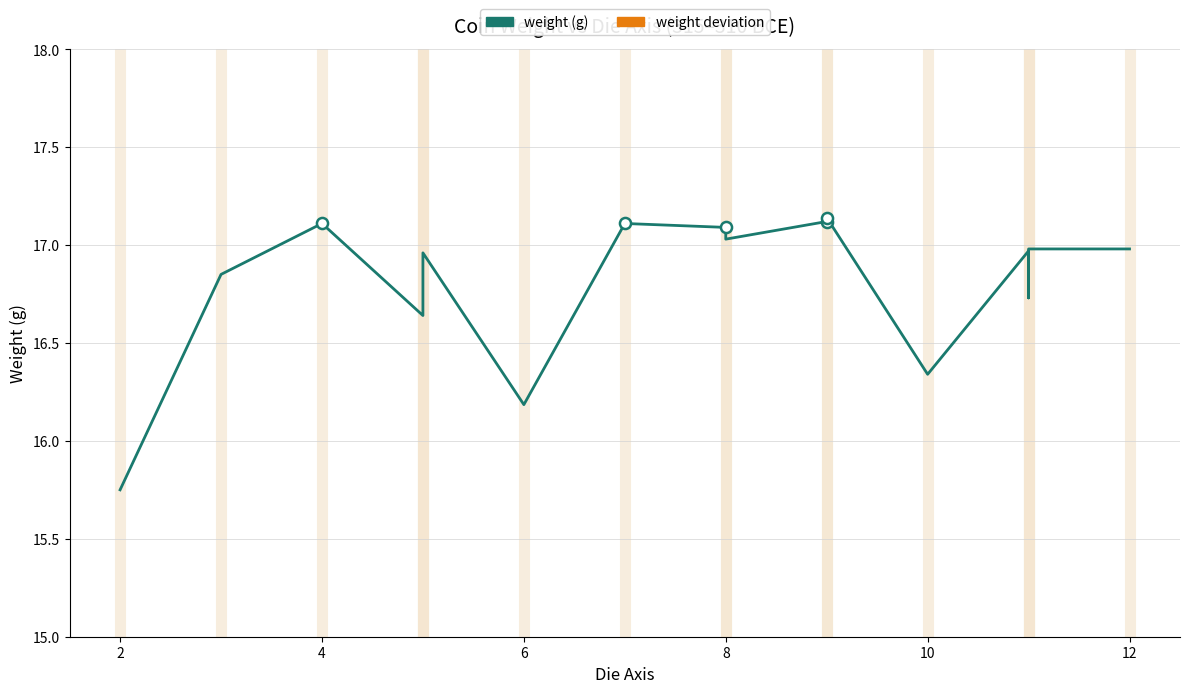

How many data points in weight deviation are less than 0?

6